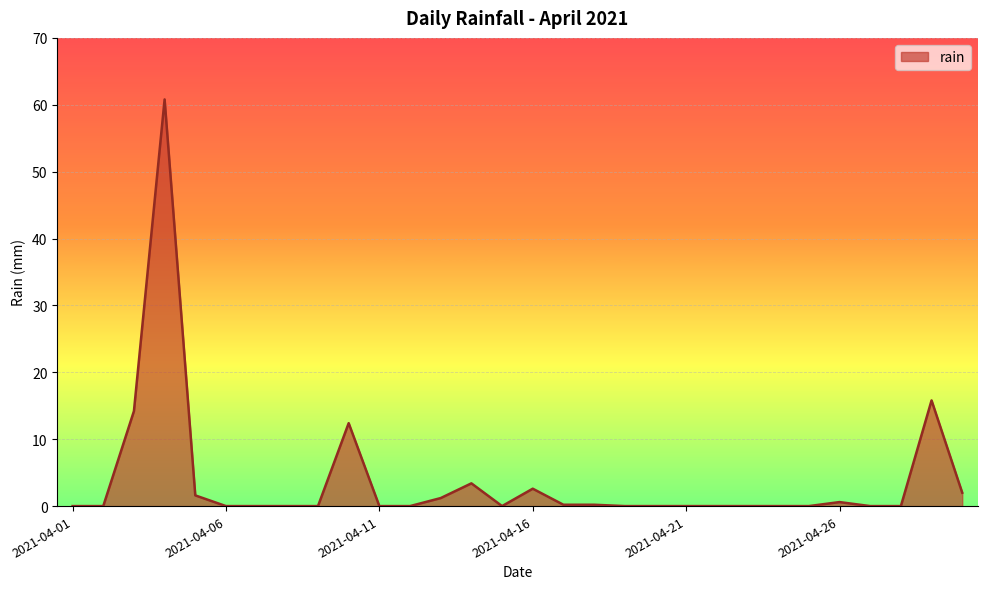

What is the difference between the maximum and minimum values?

60.8